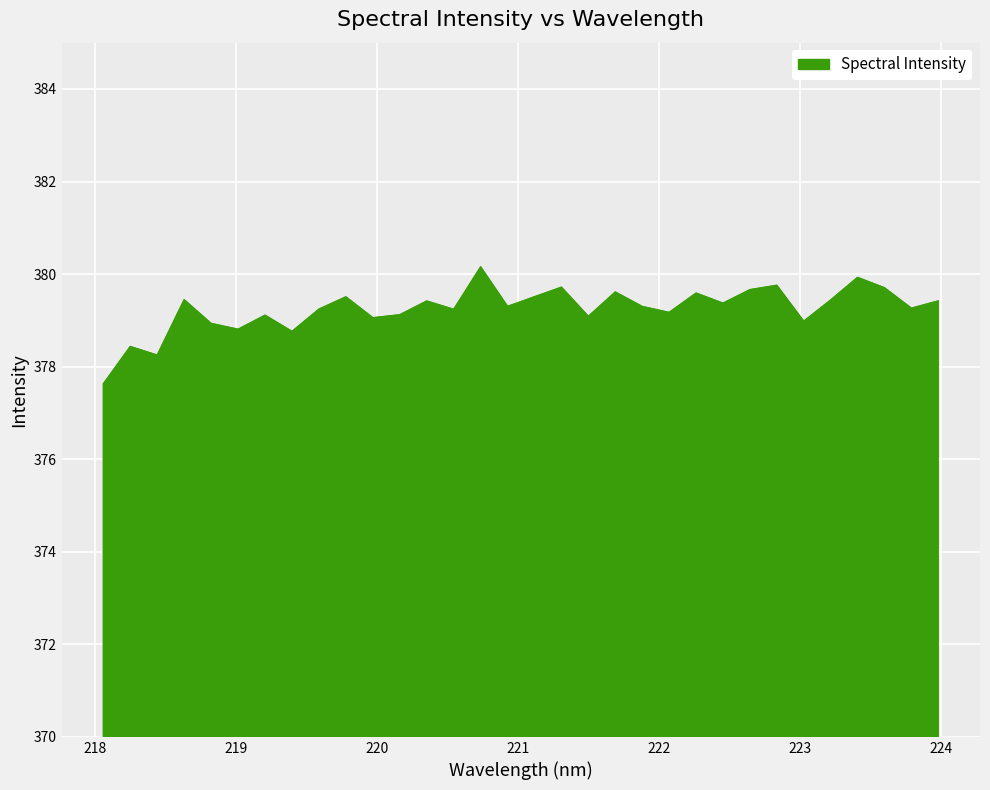

How many lines are shown in the chart?

1